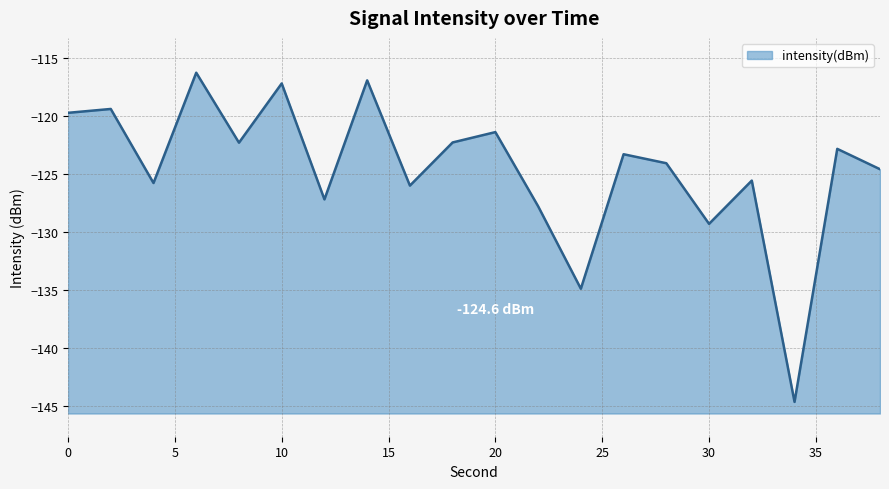

True or false: the data shows -129.3 at 30.

True